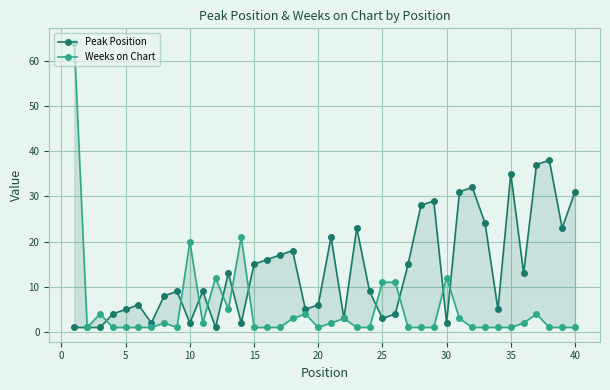

How many lines are shown in the chart?

2